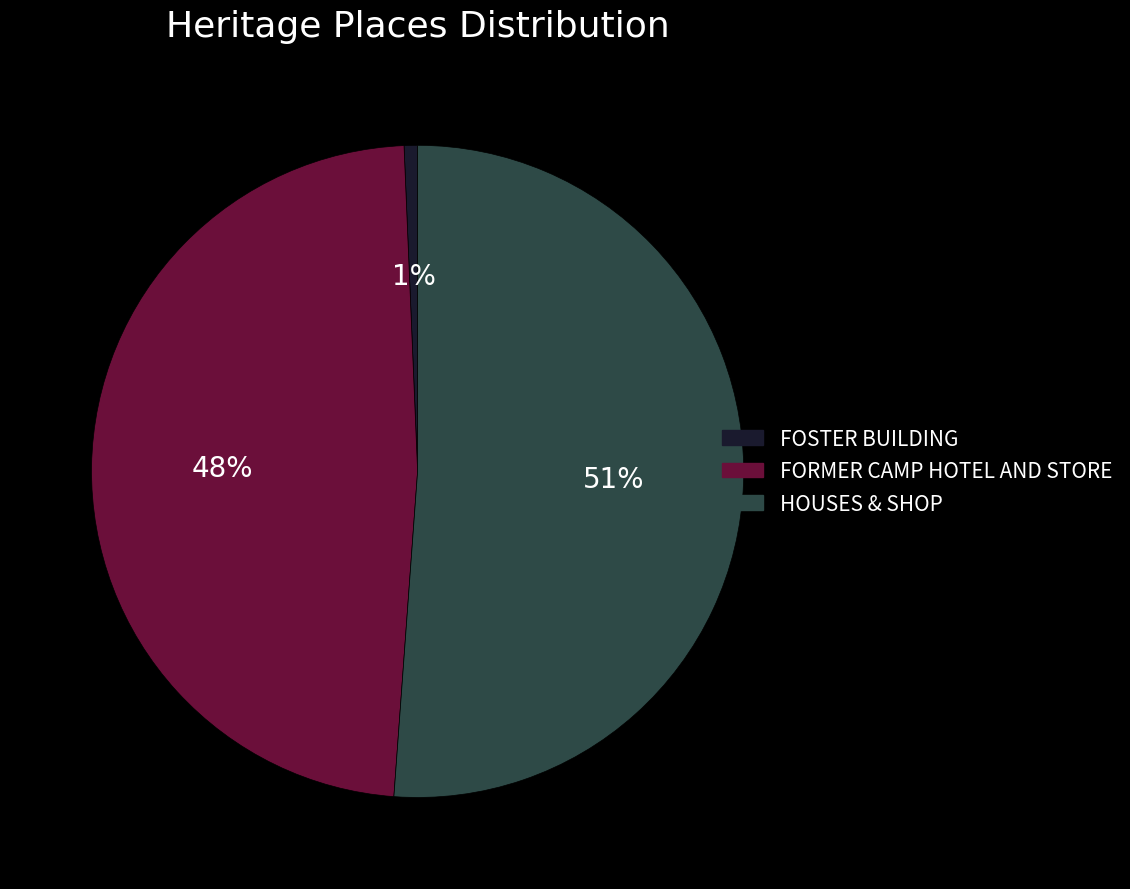

Rank the categories by value from highest to lowest.

HOUSES & SHOP, FORMER CAMP HOTEL AND STORE, FOSTER BUILDING